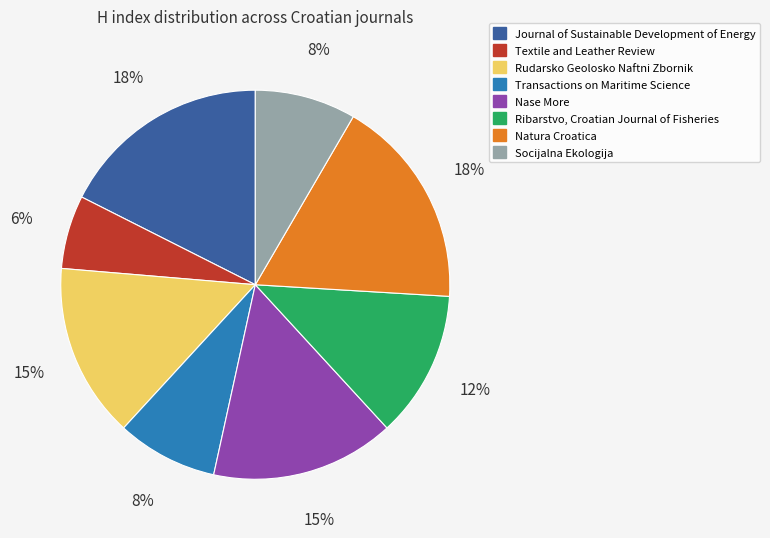

To the nearest percent, what is the difference between the Nase More and Textile and Leather Review slice percentages?

9%